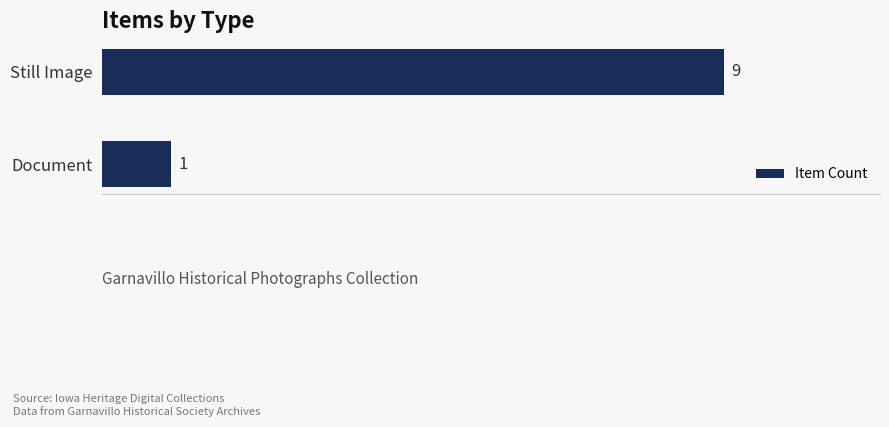

What is the sum of all values?

10